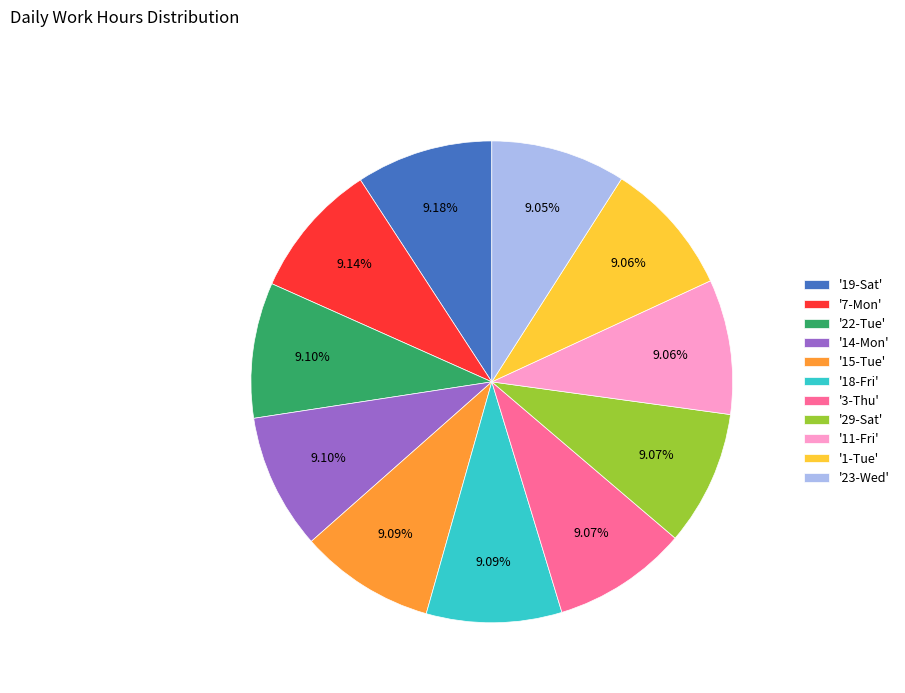

Count the number of slices in the pie.

11